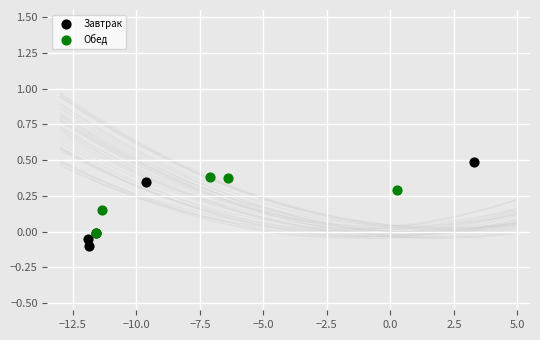

Which series contains the highest Y value?

Завтрак